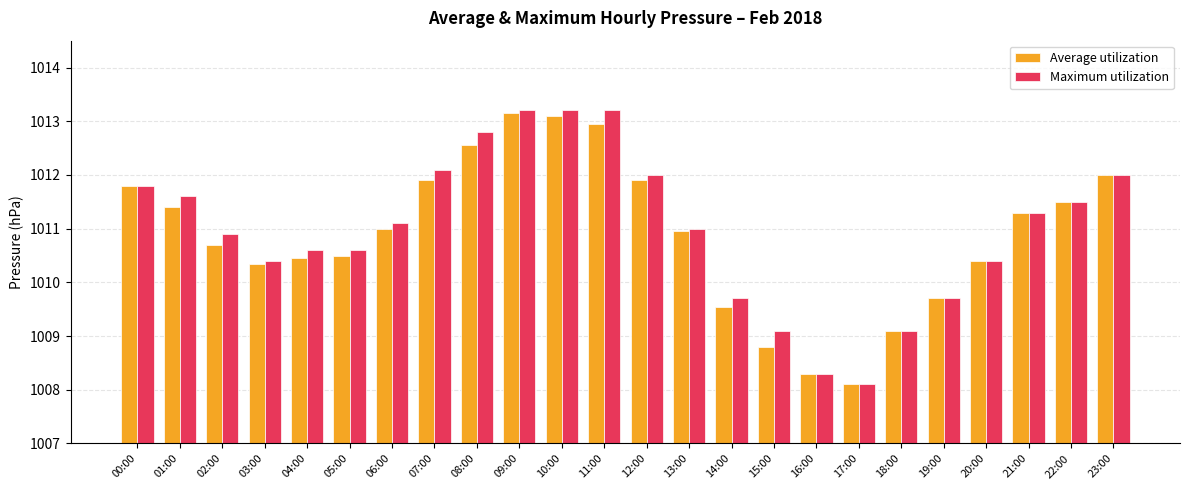

Which label corresponds to the smallest value in the chart?

17:00